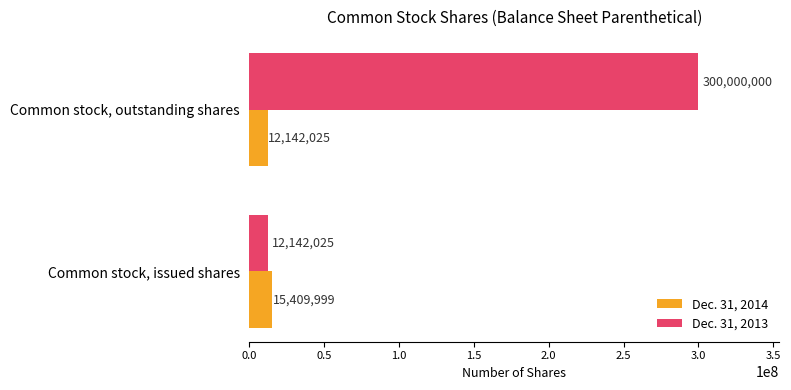

Where is Dec. 31, 2013 nearest to the value 156071012?

Common stock, issued shares